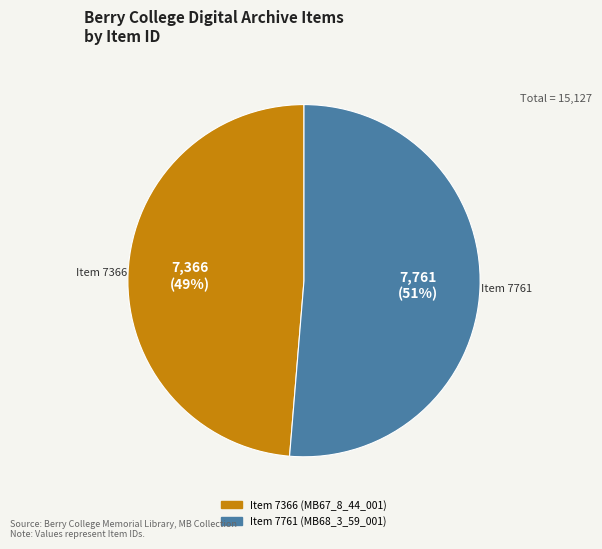

What is the majority slice?

Item 7761 (MB68_3_59_001)